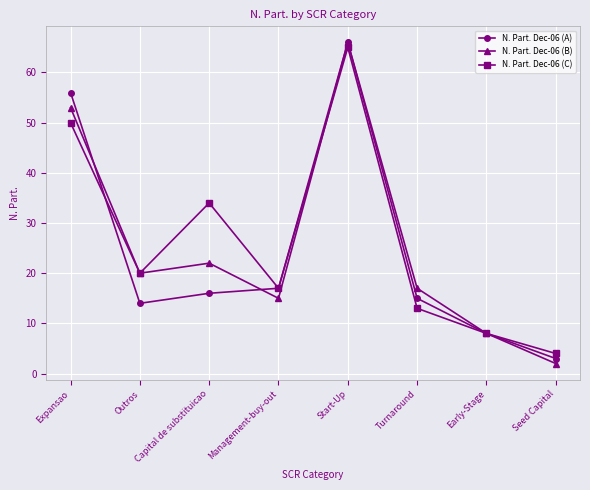

At Capital de substituicao, list the series in order from smallest to largest.

N. Part. Dec-06 (A), N. Part. Dec-06 (B), N. Part. Dec-06 (C)